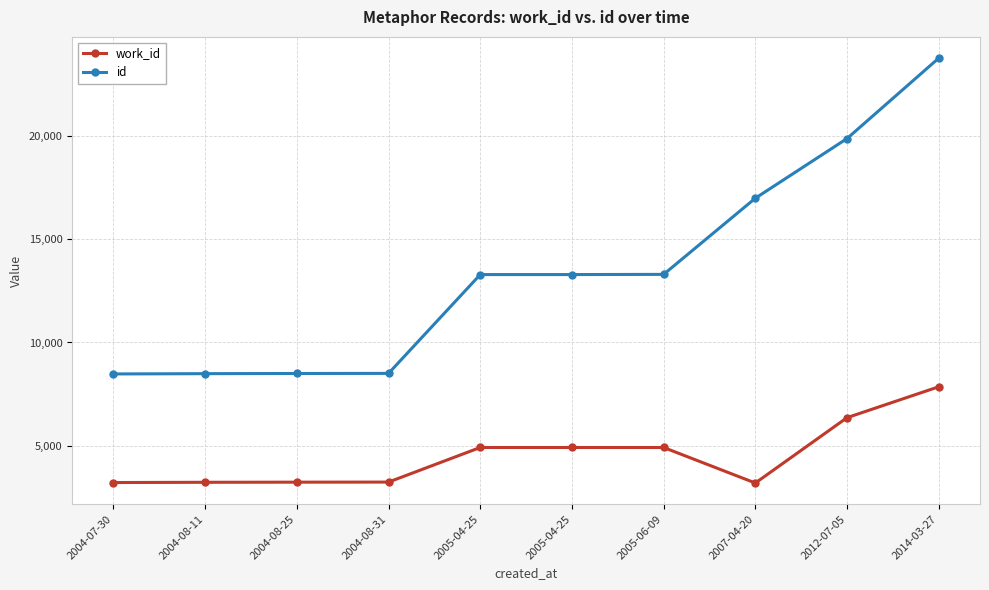

How many data points in id are less than 13284?

5